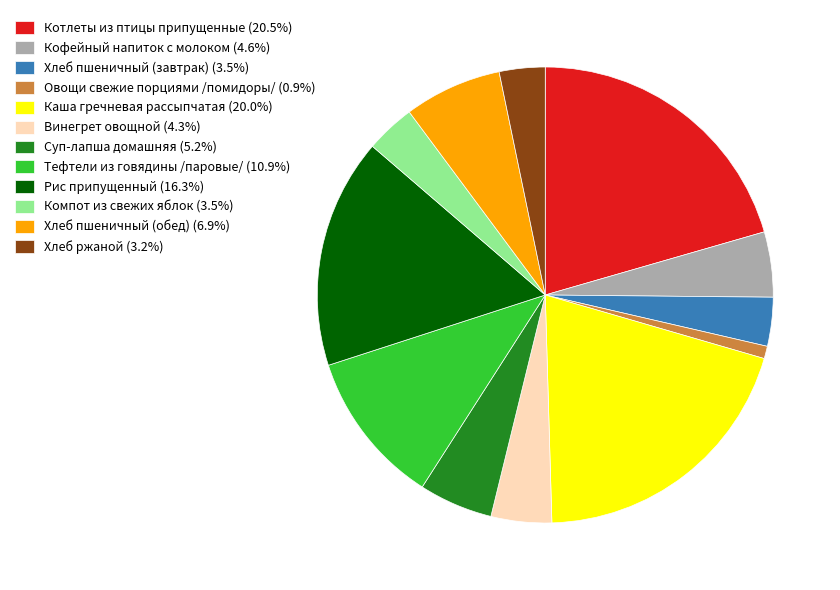

What is the smallest slice in the pie chart?

Овощи свежие порциями /помидоры/